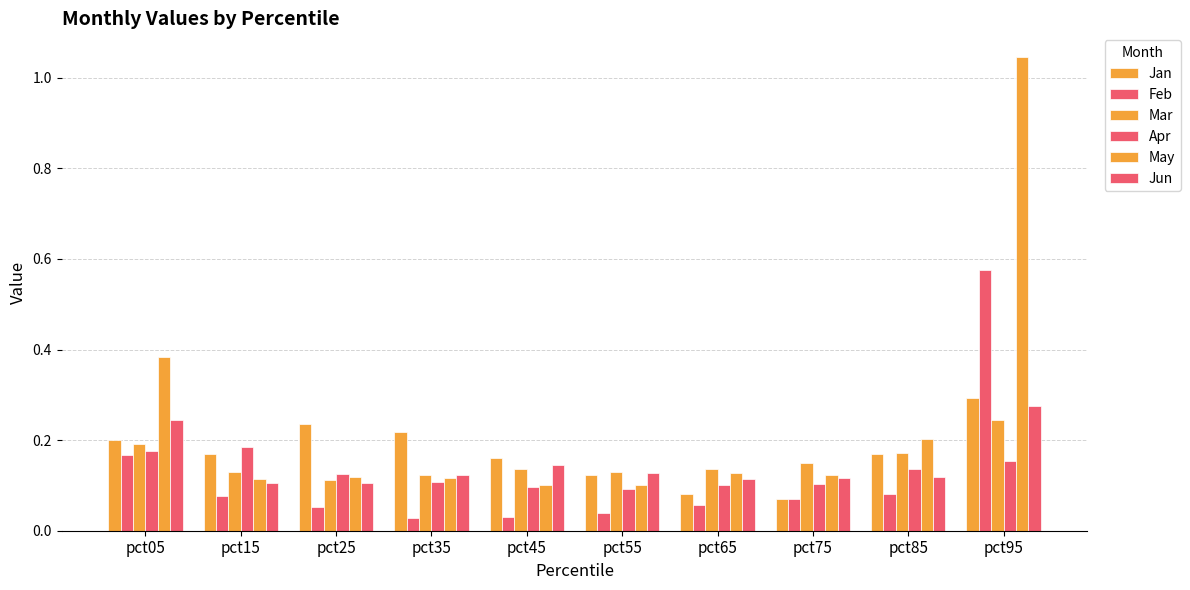

How many data points does each series have?

10